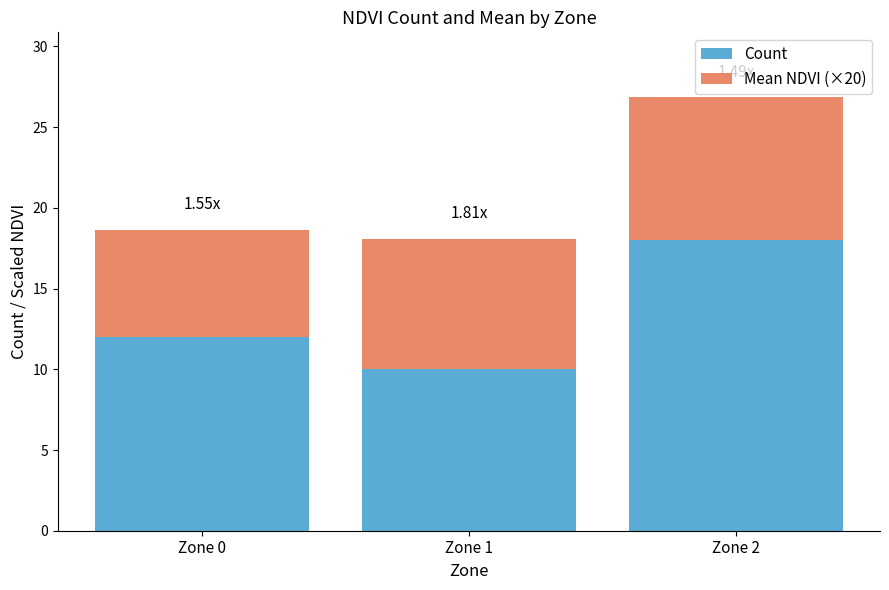

At which category is the sum across all series the highest?

Zone 2